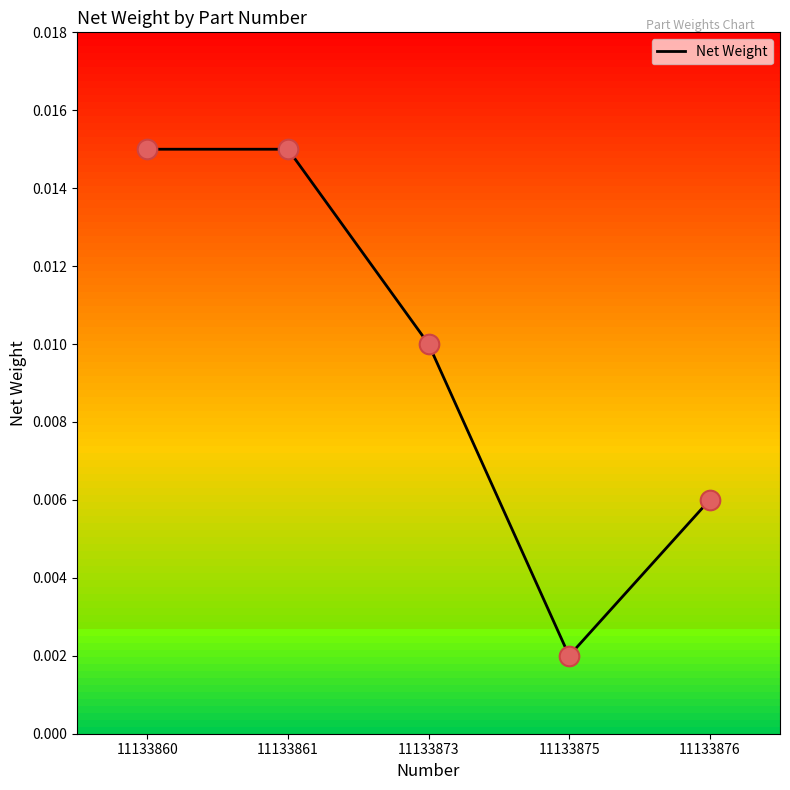

Between 11133873 and 11133860, which is larger?

11133860